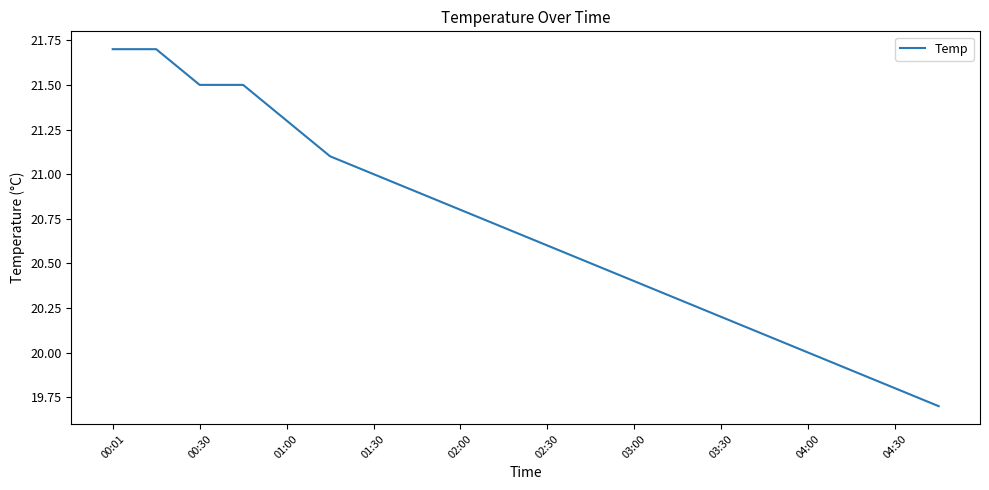

What is the smallest value displayed?

19.7